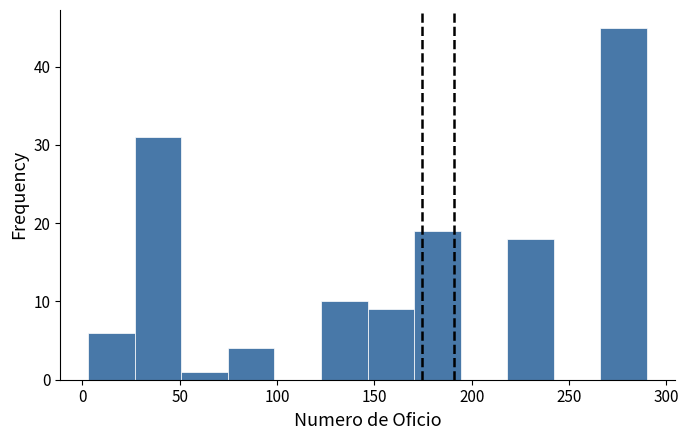

Reading left to right, transcribe this chart: for each bar, give the range it covers on the x-axis and its height. Neither the bar edges nor the heights are printed on the chart, so give them approximately, as read against the axes.

5 to 25: 6
25 to 50: 31
50 to 75: 1
75 to 100: 4
100 to 125: 0
125 to 145: 10
145 to 170: 9
170 to 195: 19
195 to 220: 0
220 to 240: 18
240 to 265: 0
265 to 290: 45